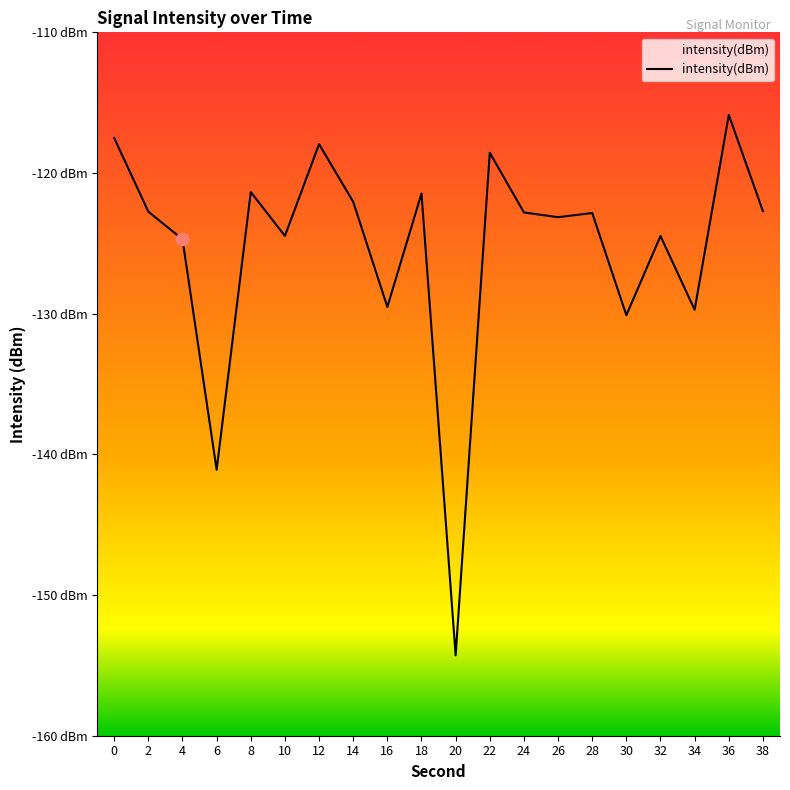

What is the change in value from 24 to 38?

+0.1